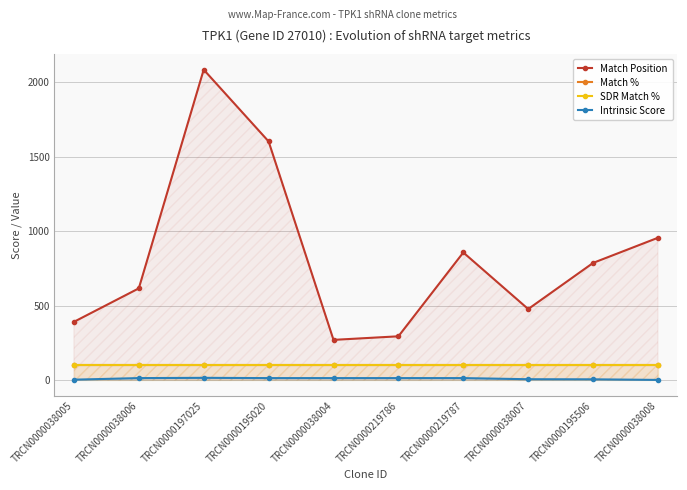

Which series has the largest total across all categories?

Match Position